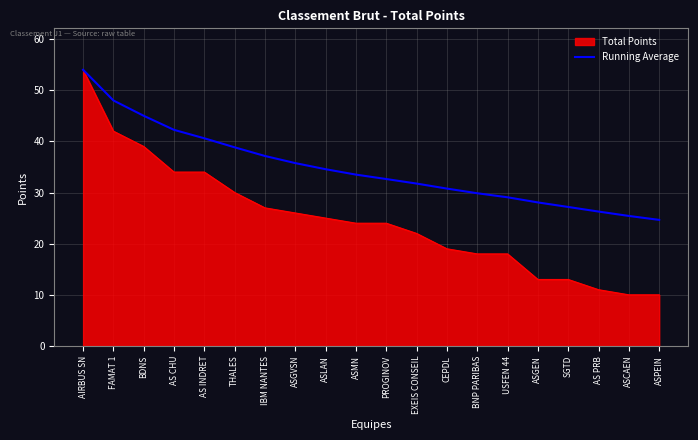

Which series has the widest spread of values?

Total Points